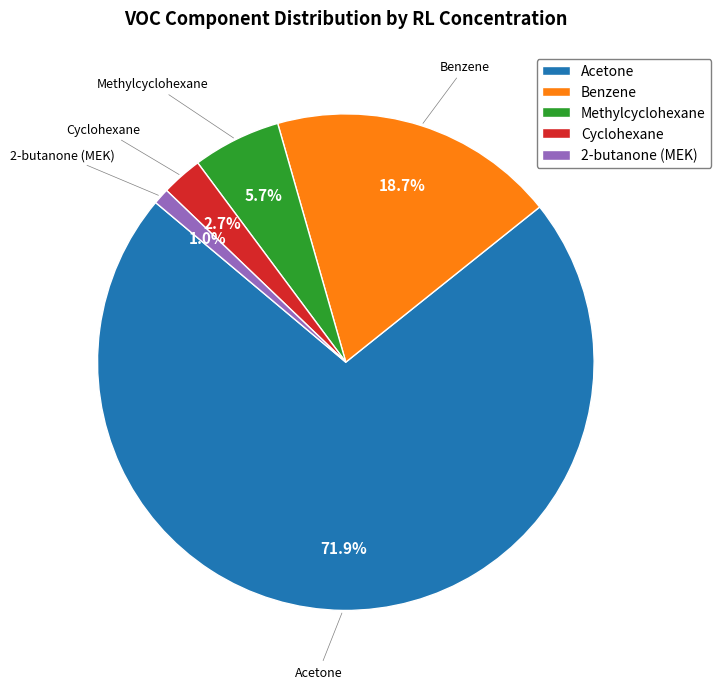

Does Acetone represent more than half of the total?

Yes